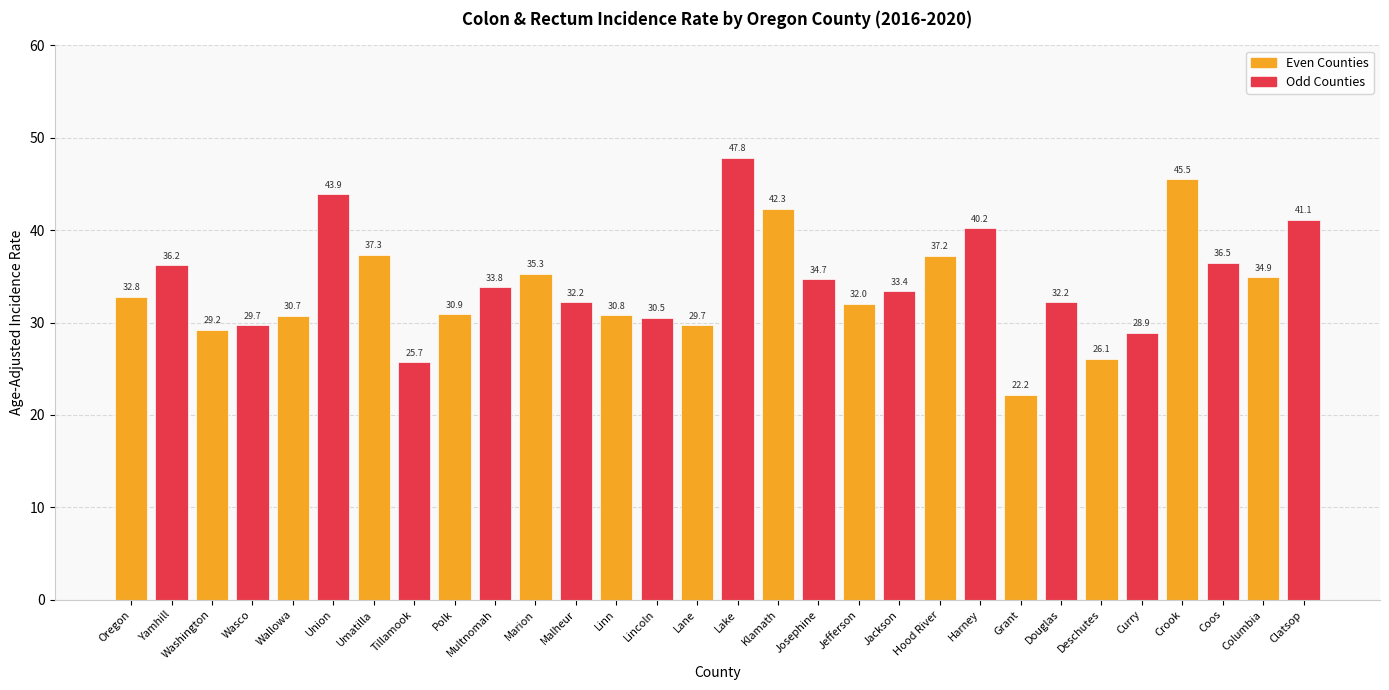

Count the number of categories in the chart.

30